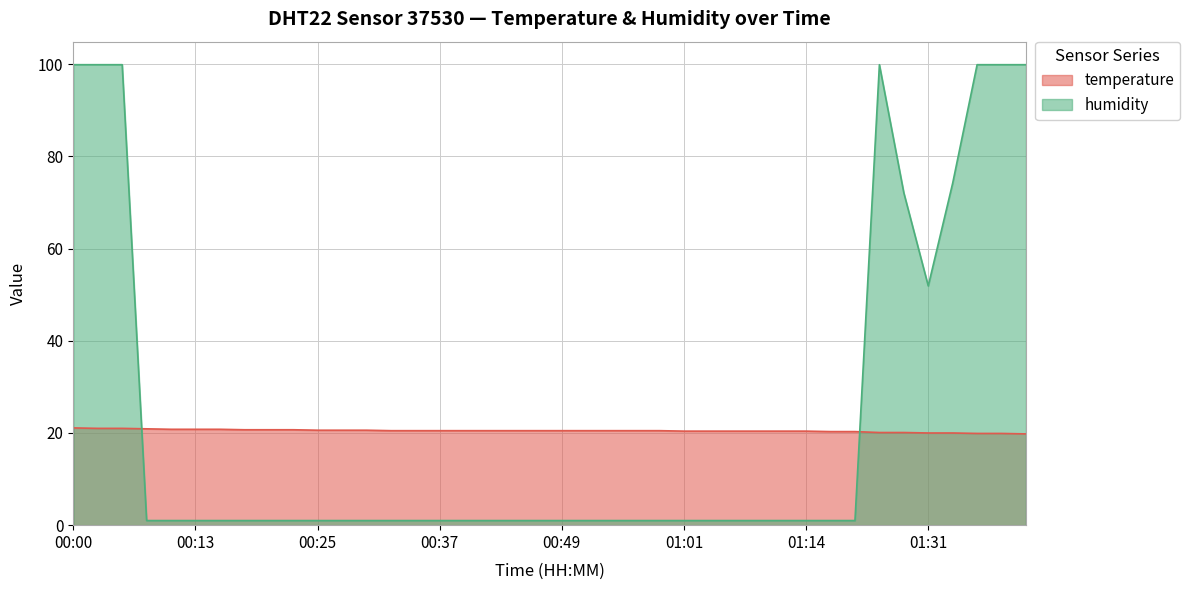

Which category has the lowest value in the temperature series?

01:40